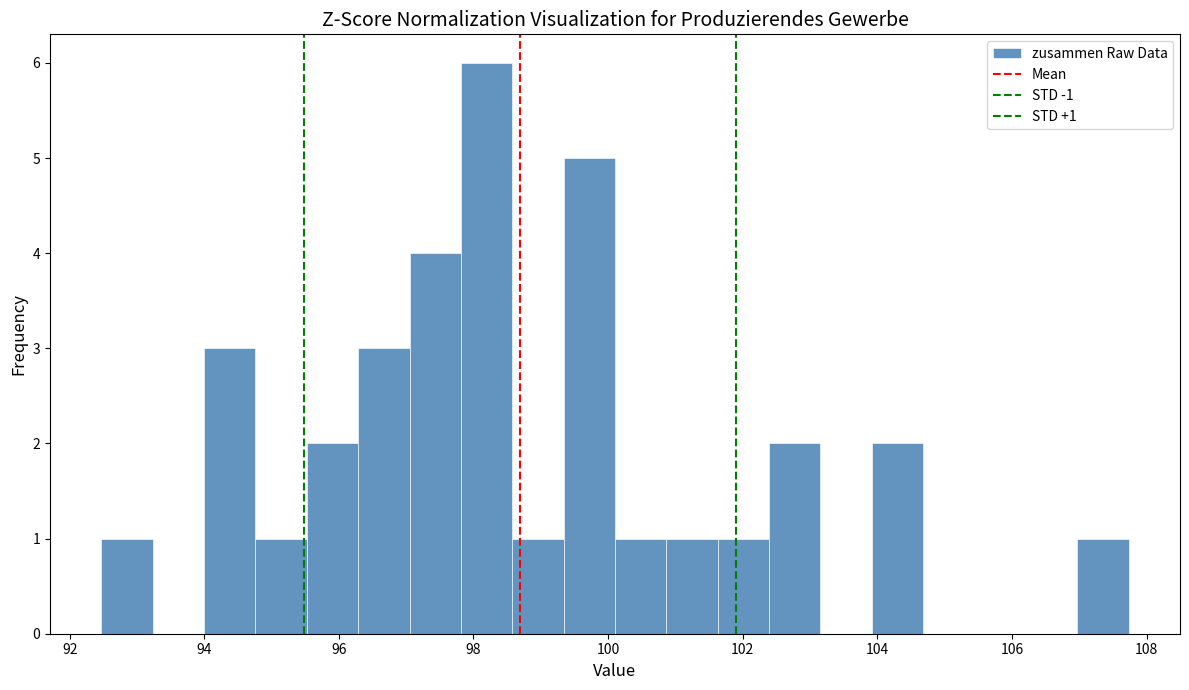

Around what value on the x-axis is the tallest bar? Give the approximate position of its centre, as read against the axis.

98.2